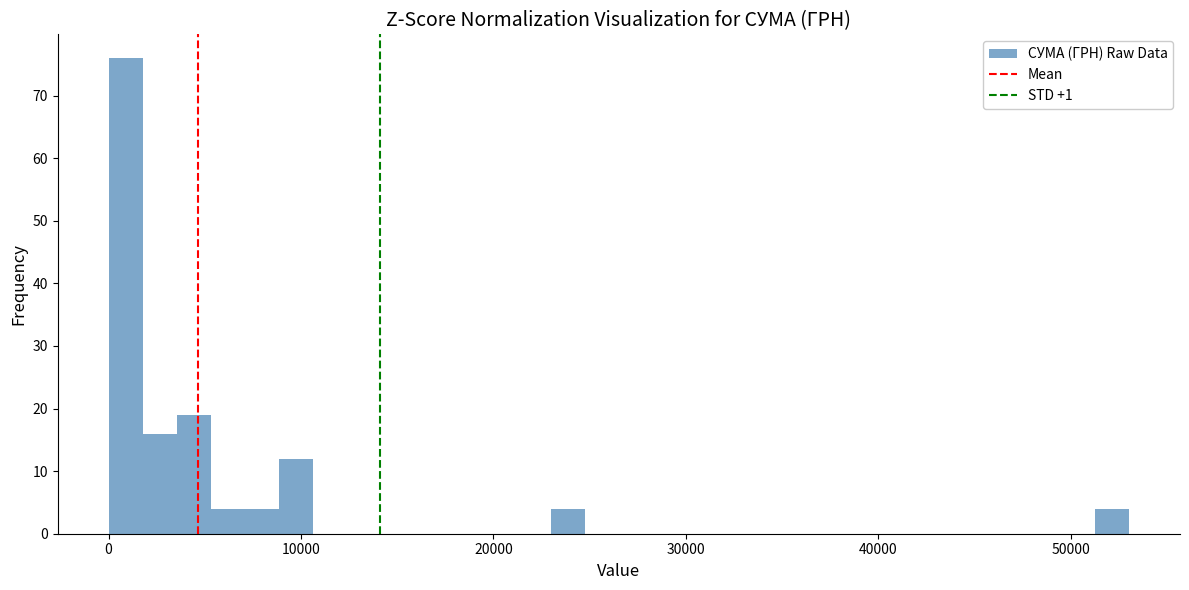

Read against the x-axis, roughly where is the centre of the tallest bar?

1000